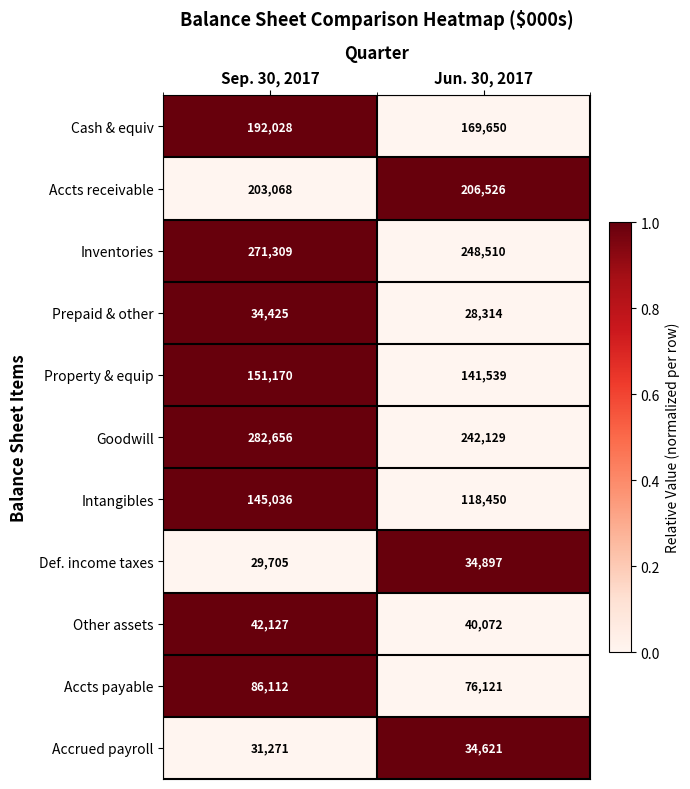

Which series has the widest spread of values?

Goodwill